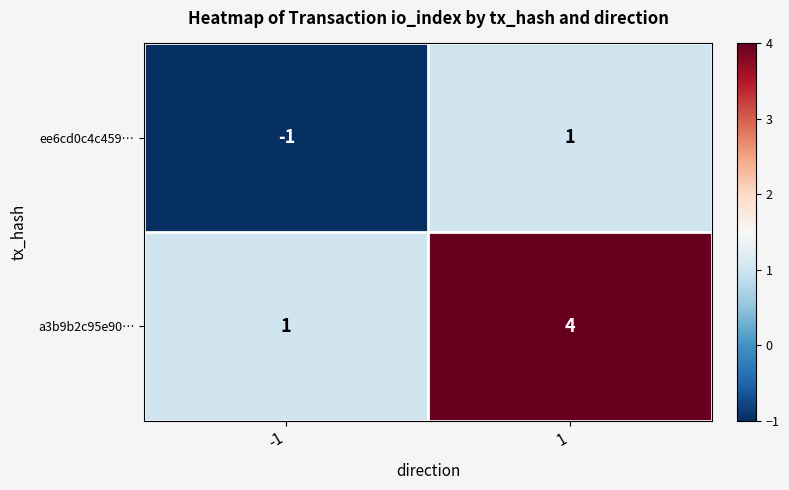

Between -1 and 1, which series saw the biggest shift?

a3b9b2c95e90…